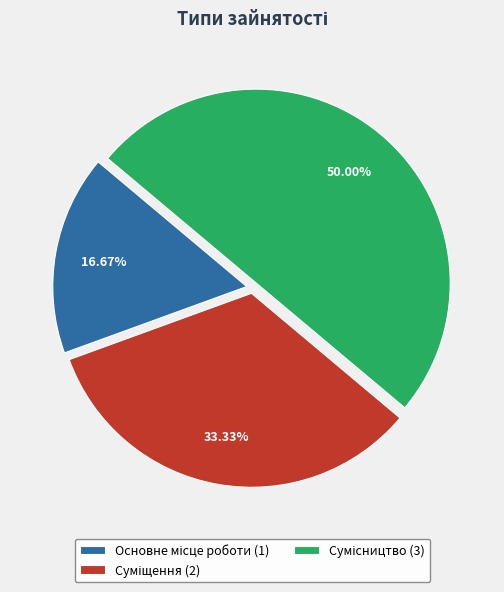

Which category has the biggest portion of the pie?

Сумісництво